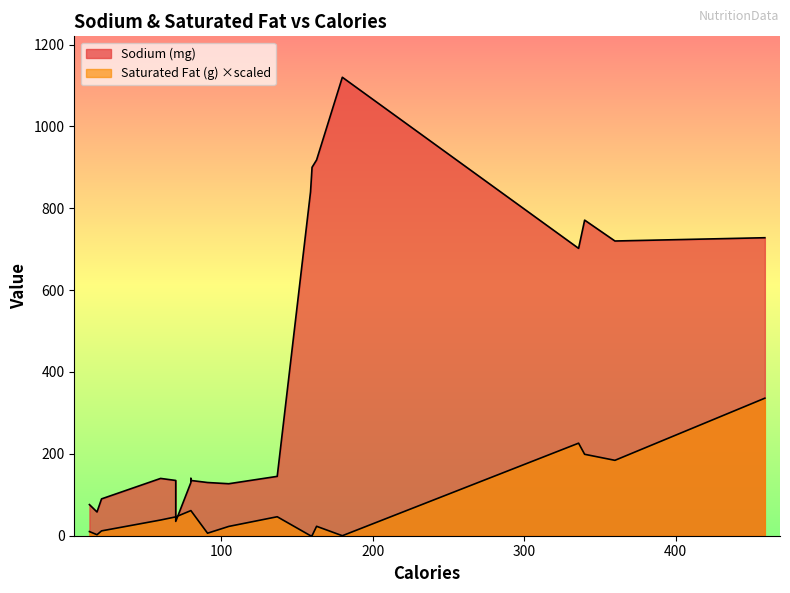

What is the sum of all Saturated Fat (g) values?

90.1